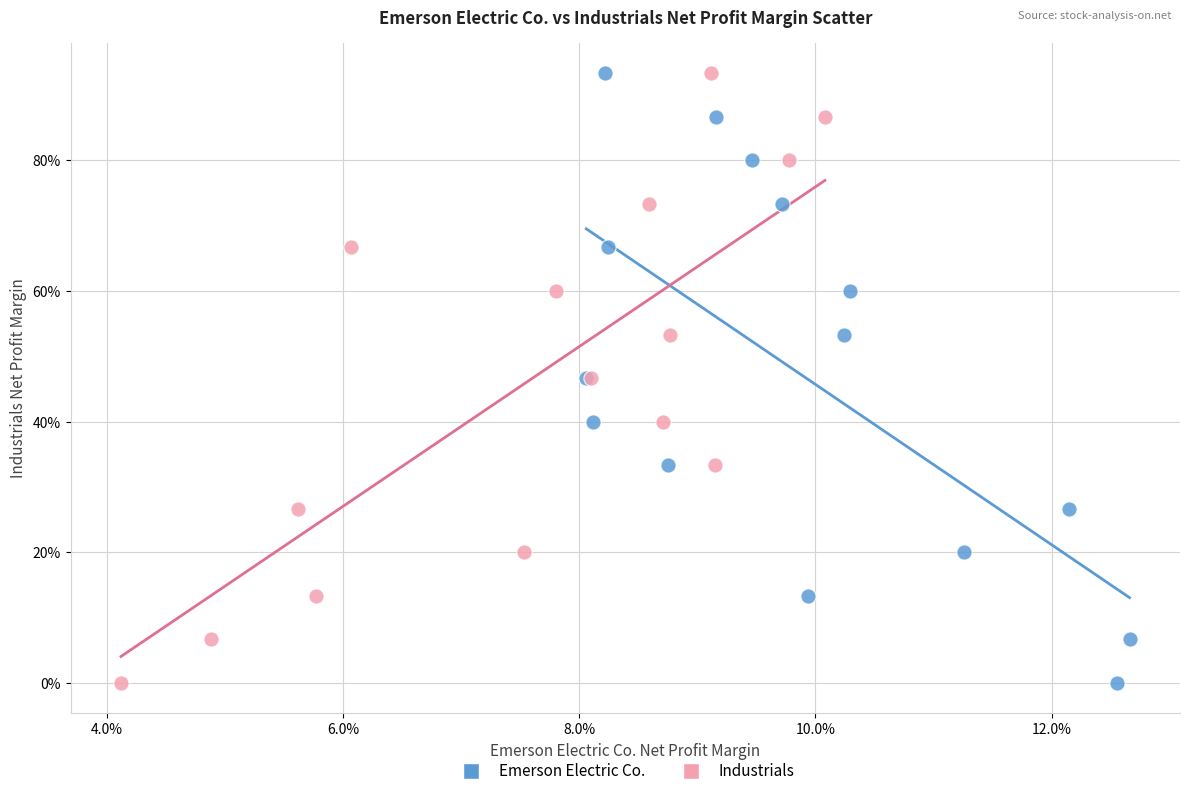

What are all the series names shown in the legend?

Emerson Electric Co., Industrials